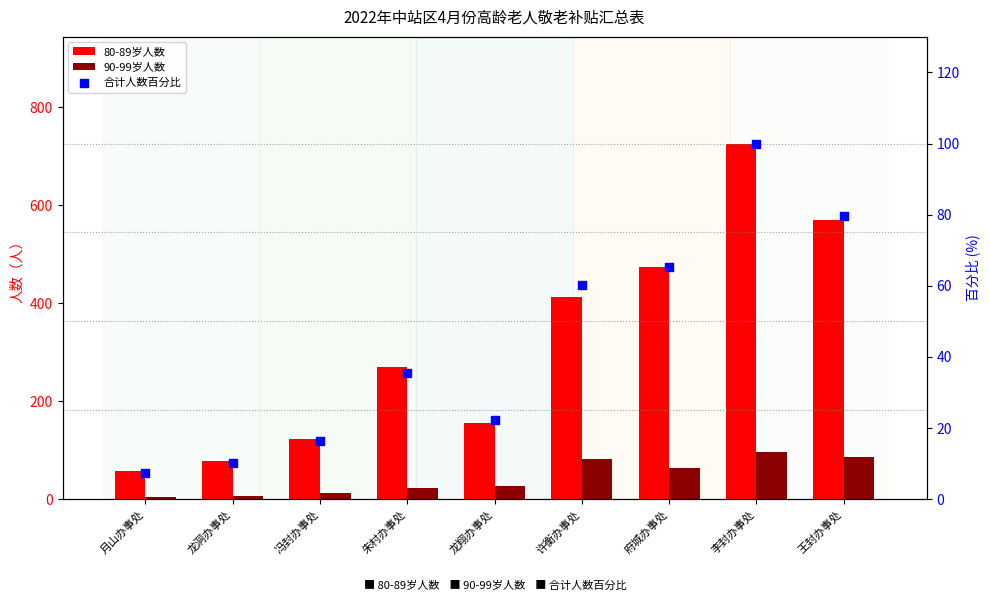

At which category is the sum across all series the highest?

李封办事处